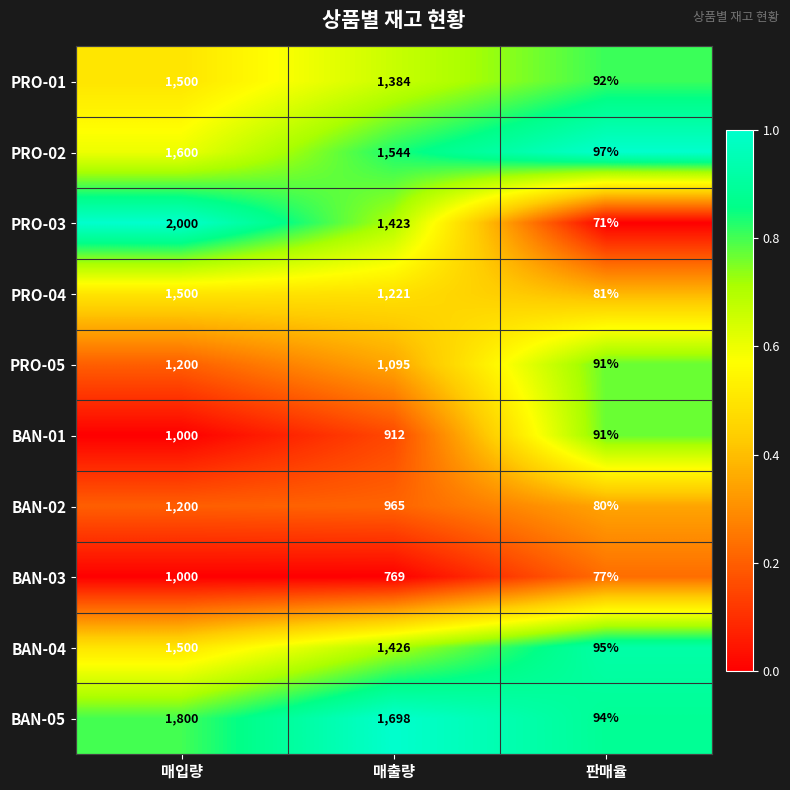

What is the spread (max minus min) of values at 매입량?

1000